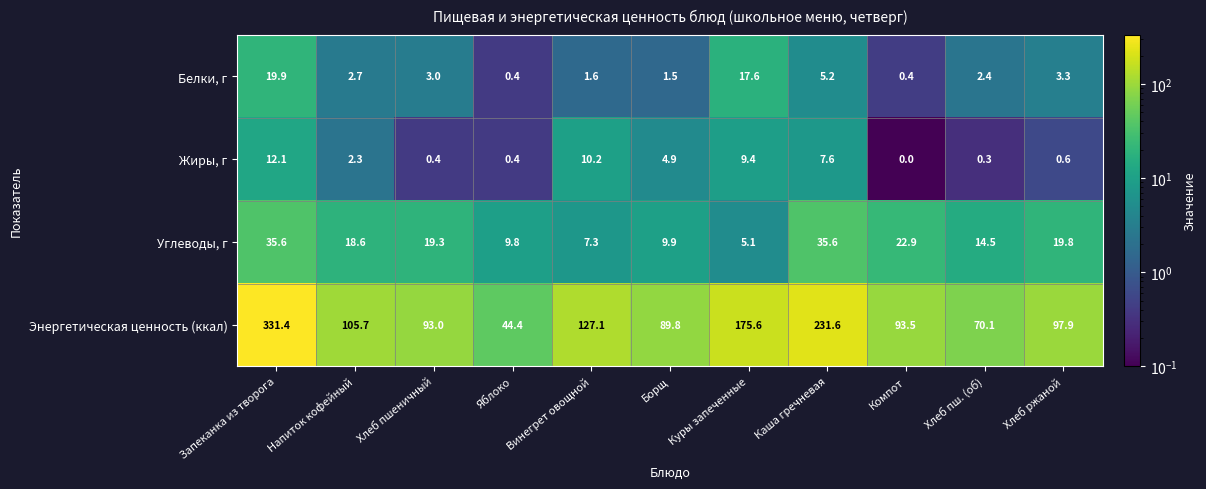

Which label corresponds to the smallest value in the chart?

Компот